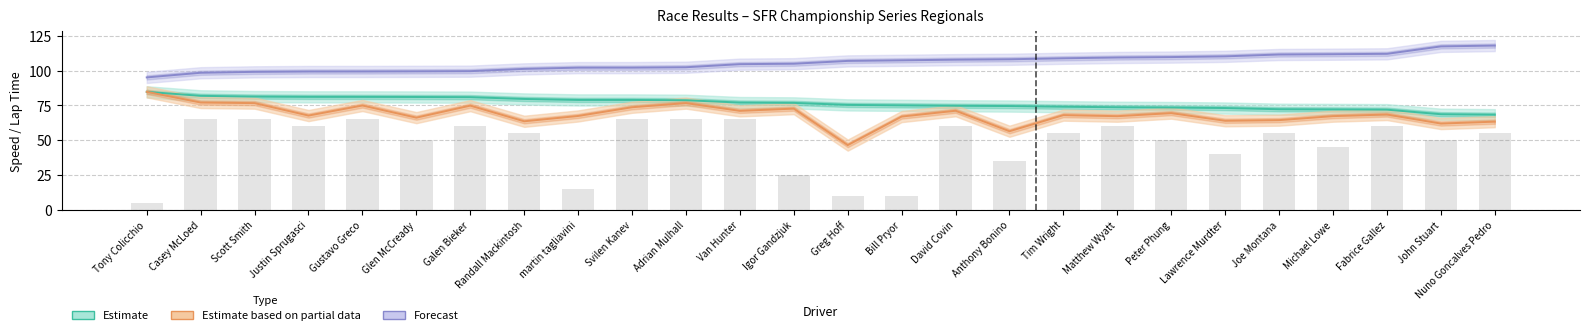

Which label corresponds to the smallest value in the chart?

Greg Hoff